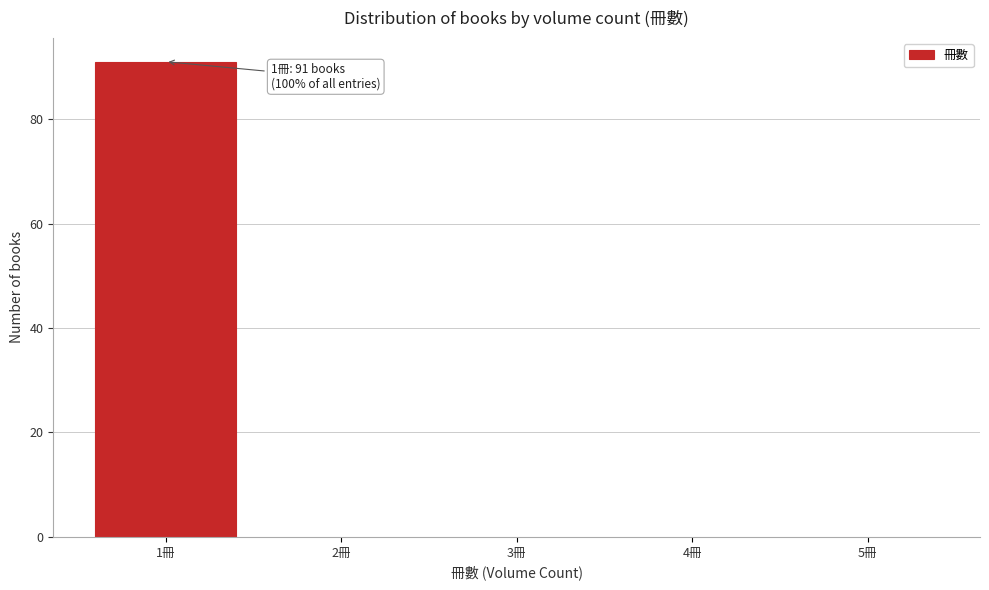

Over which range of the x-axis is the bar tallest?

0.5 to 1.5